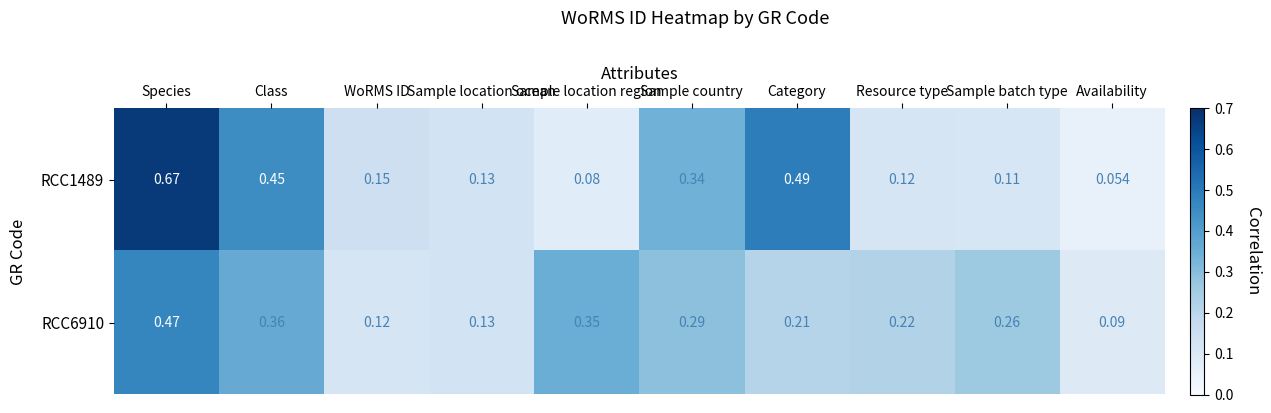

Rank the categories by RCC6910 value from highest to lowest.

Species, Class, Sample location region, Sample country, Sample batch type, Resource type, Category, Sample location ocean, WoRMS ID, Availability